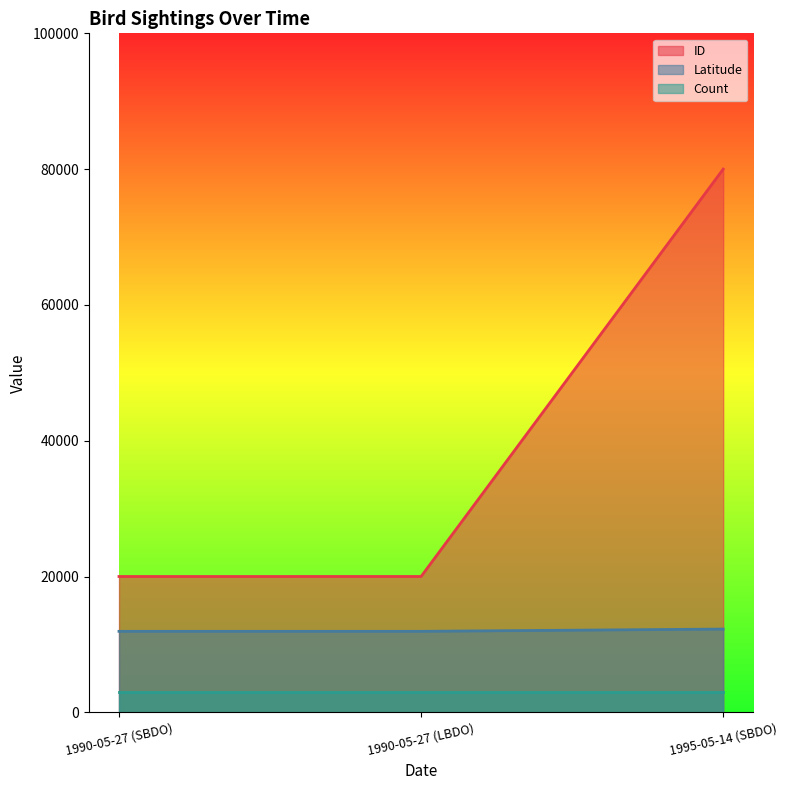

Between 1990-05-27 (LBDO) and 1995-05-14 (SBDO), which series saw the biggest shift?

ID